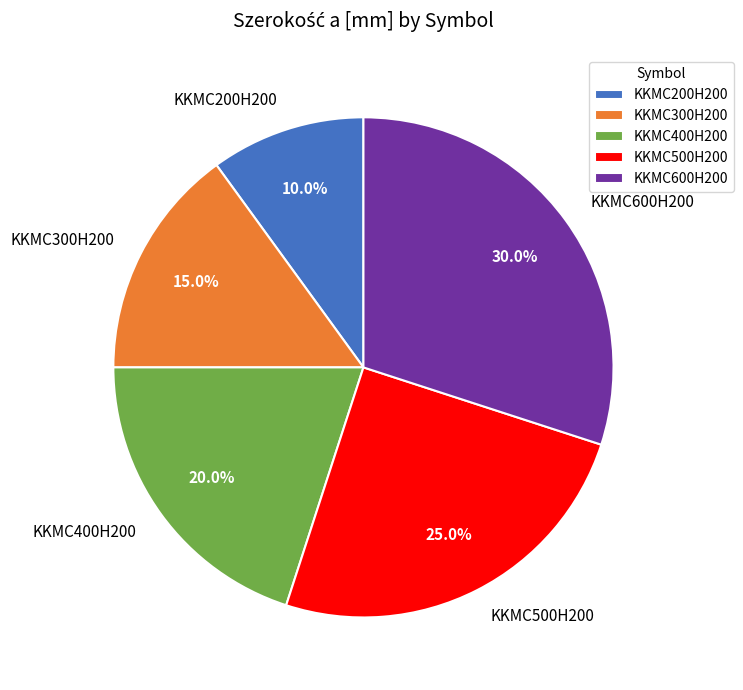

Rank the categories by value from lowest to highest.

KKMC200H200, KKMC300H200, KKMC400H200, KKMC500H200, KKMC600H200